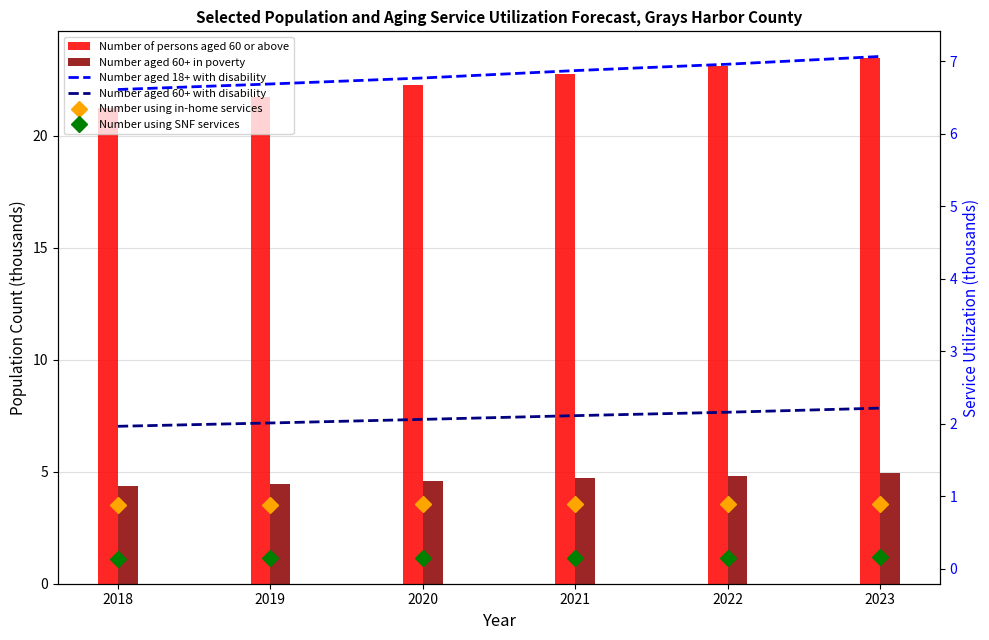

Reading right to left, extract all data points from this chart.

Number of persons aged 60 or above: 23.5	23.1	22.8	22.3	21.7	21.2
Number aged 60+ in poverty: 5.0	4.8	4.7	4.6	4.5	4.4
Number aged 18+ with disability: 7.1	7.0	6.9	6.8	6.7	6.6
Number aged 60+ with disability: 2.2	2.2	2.1	2.1	2.0	2.0
Number using in-home services: 0.9	0.9	0.9	0.9	0.9	0.9
Number using SNF services: 0.2	0.2	0.2	0.1	0.1	0.1